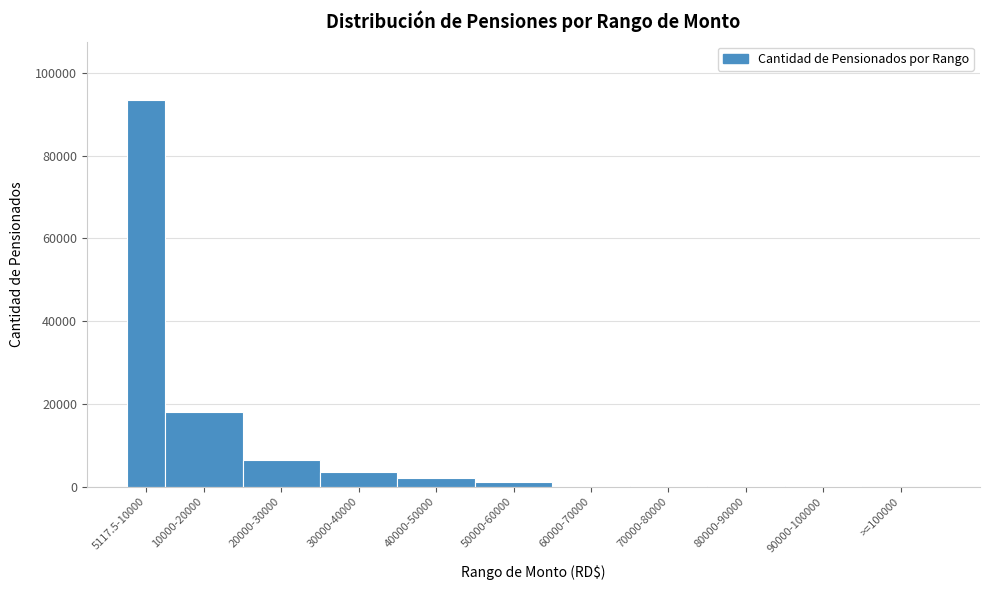

What is the sum of all values?

126366